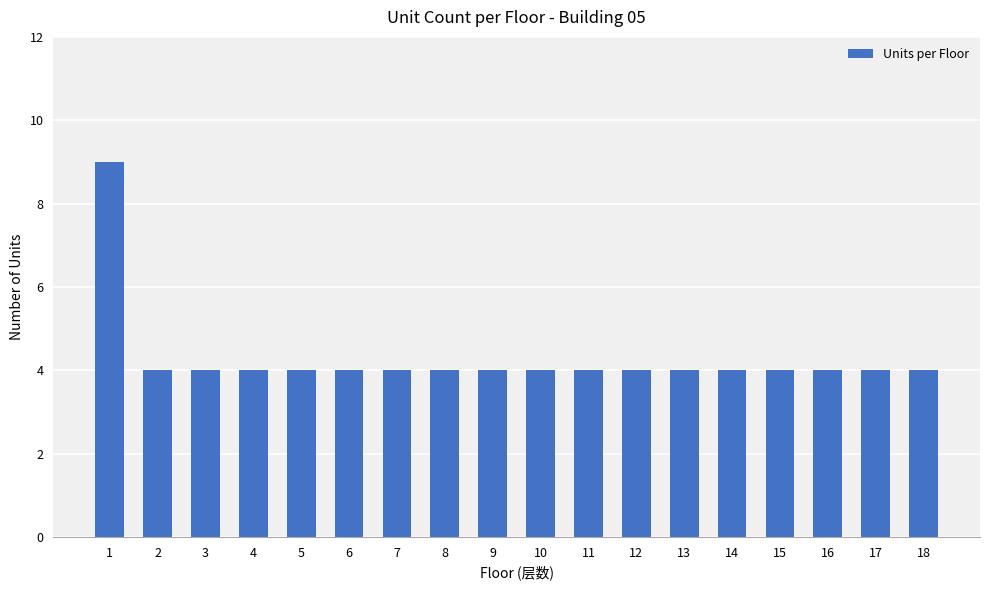

Are the bars horizontal?

No